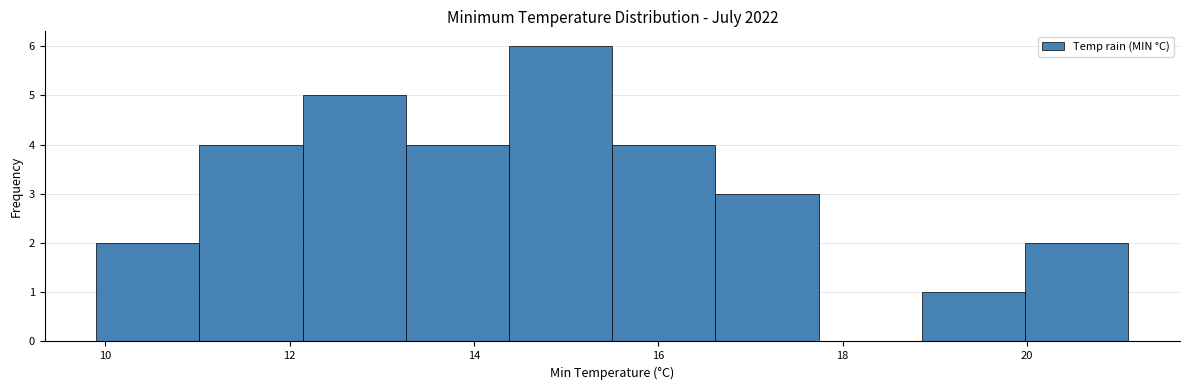

Reading left to right, list every bar in this chart as the range it spans on the x-axis followed by its height. Neither the bar edges nor the heights are printed on the chart, so give them approximately, as read against the axes.

9.90 to 11.02: 2
11.02 to 12.14: 4
12.14 to 13.26: 5
13.26 to 14.38: 4
14.38 to 15.50: 6
15.50 to 16.62: 4
16.62 to 17.74: 3
17.74 to 18.86: 0
18.86 to 19.98: 1
19.98 to 21.10: 2